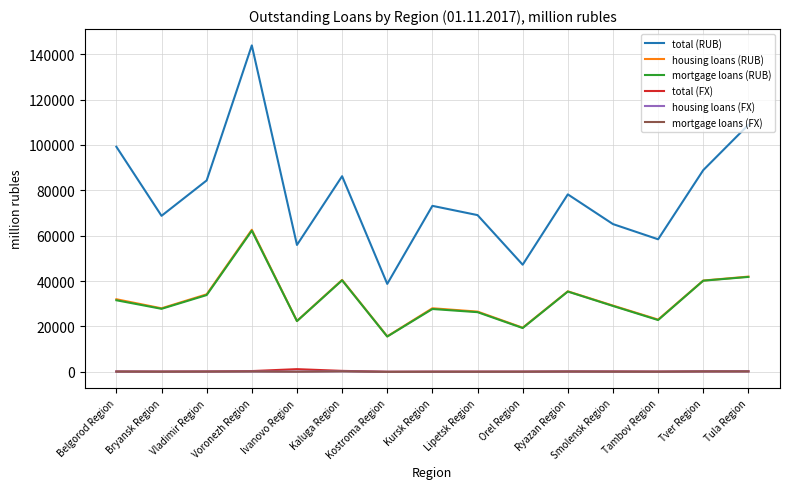

What is the difference between the highest and lowest values at Kaluga Region?

86016